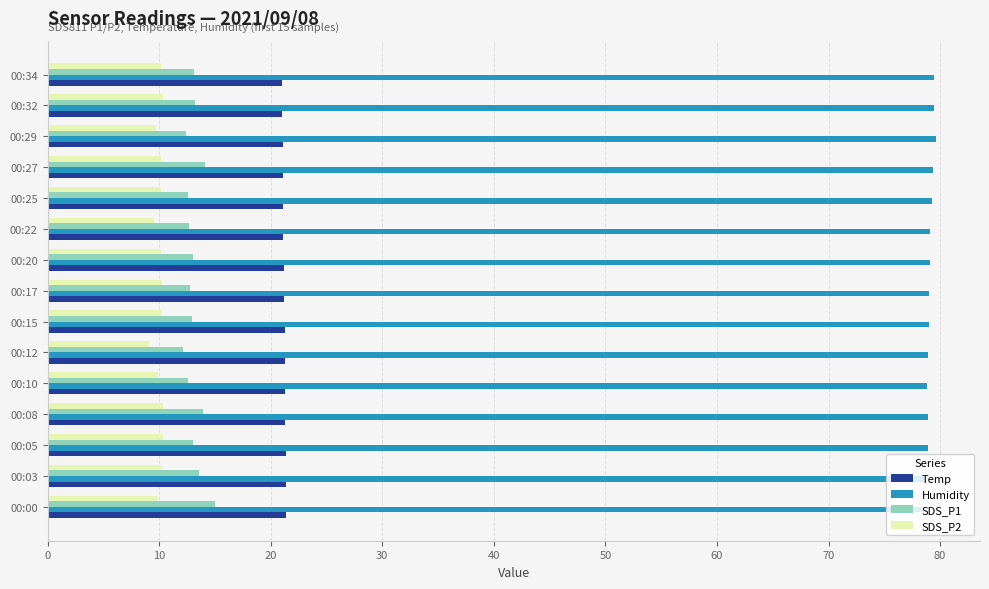

At how many categories does at least one series exceed 51?

15